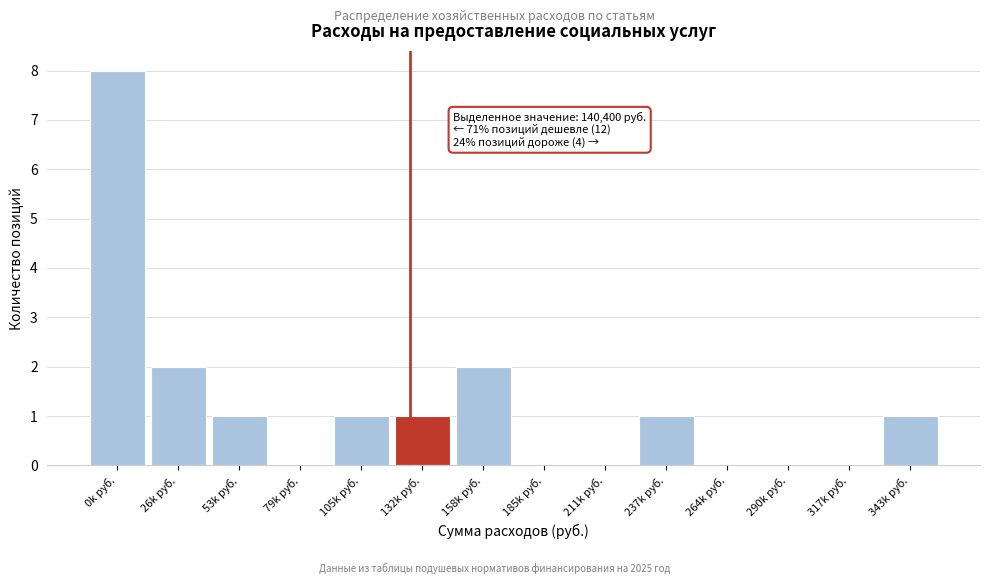

Reading left to right, what are all the values shown in this chart?

0k руб.=8	26k руб.=2	53k руб.=1	79k руб.=0	105k руб.=1	132k руб.=1	158k руб.=2	185k руб.=0	211k руб.=0	237k руб.=1	264k руб.=0	290k руб.=0	317k руб.=0	343k руб.=1